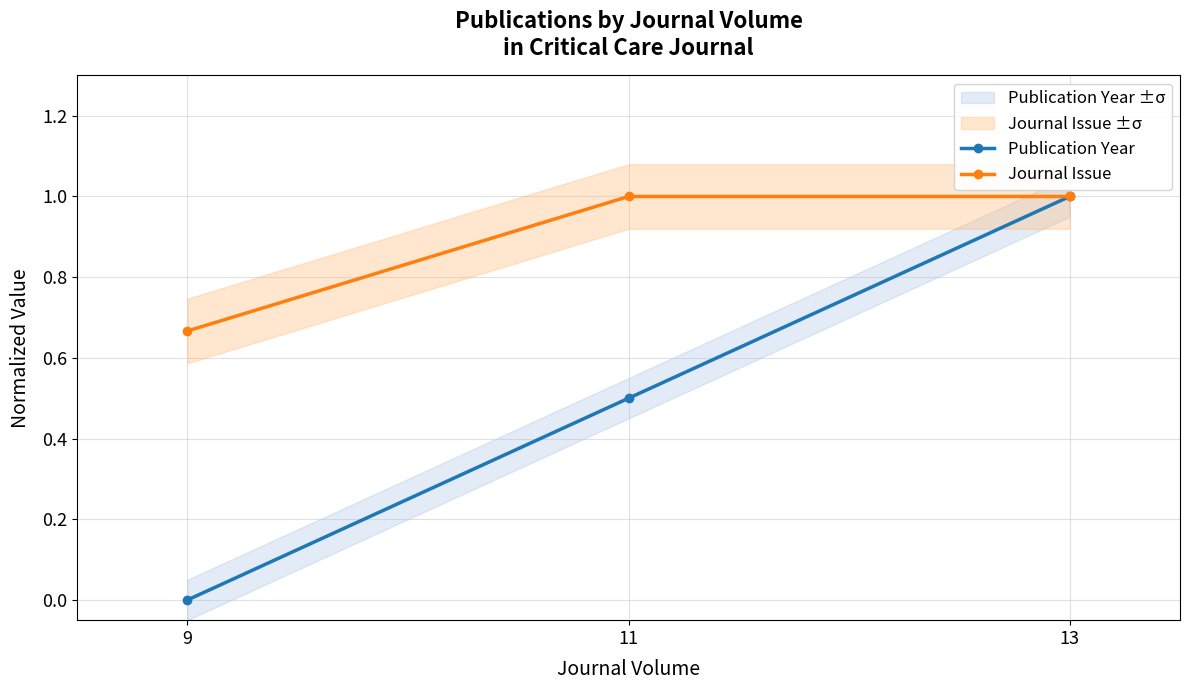

Between 9 and 13, which series saw the biggest shift?

Publication Year